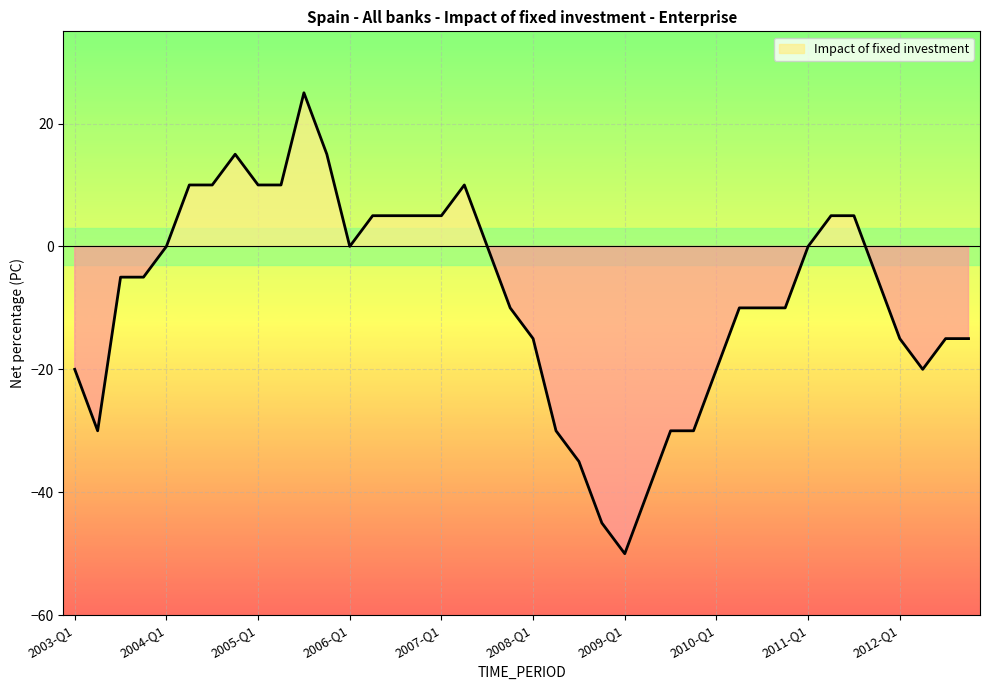

Which category has the lowest value across all series?

2009-Q1